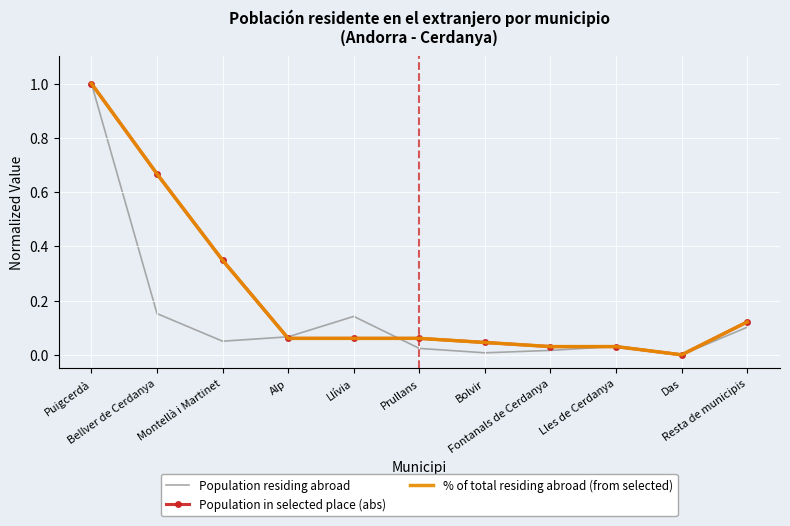

What is the highest value of the % of total residing abroad (from selected) series?

1.0